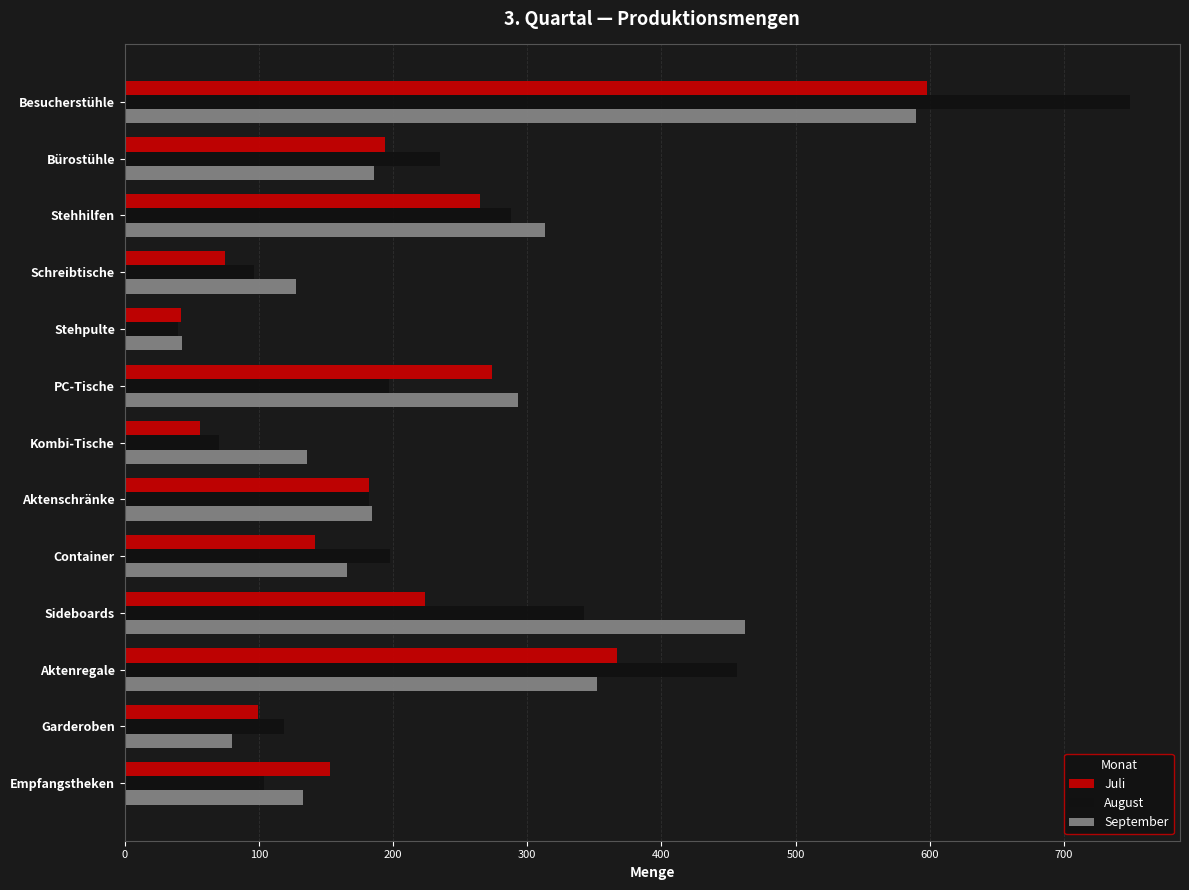

What are all the series names shown in the legend?

Juli, August, September